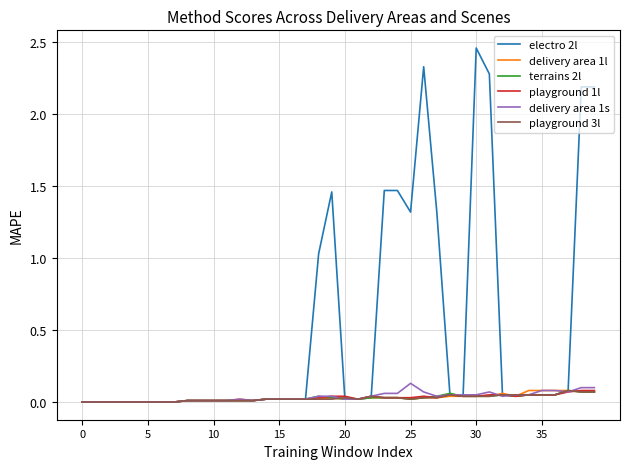

What are all the series names shown in the legend?

electro 2l, delivery area 1l, terrains 2l, playground 1l, delivery area 1s, playground 3l